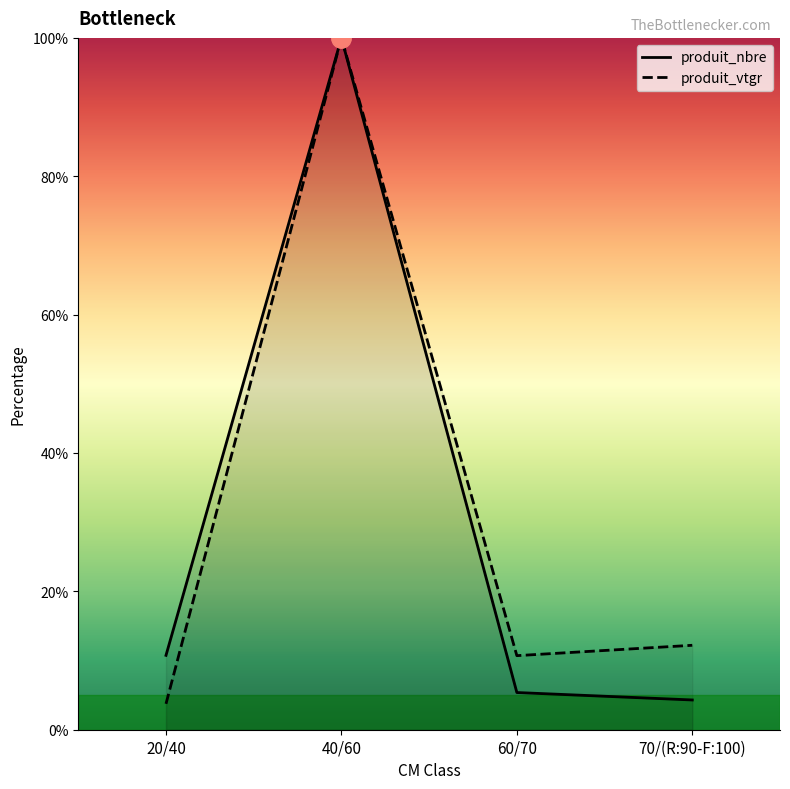

The value of produit_vtgr at 20/40 is 3.7. True or false?

True